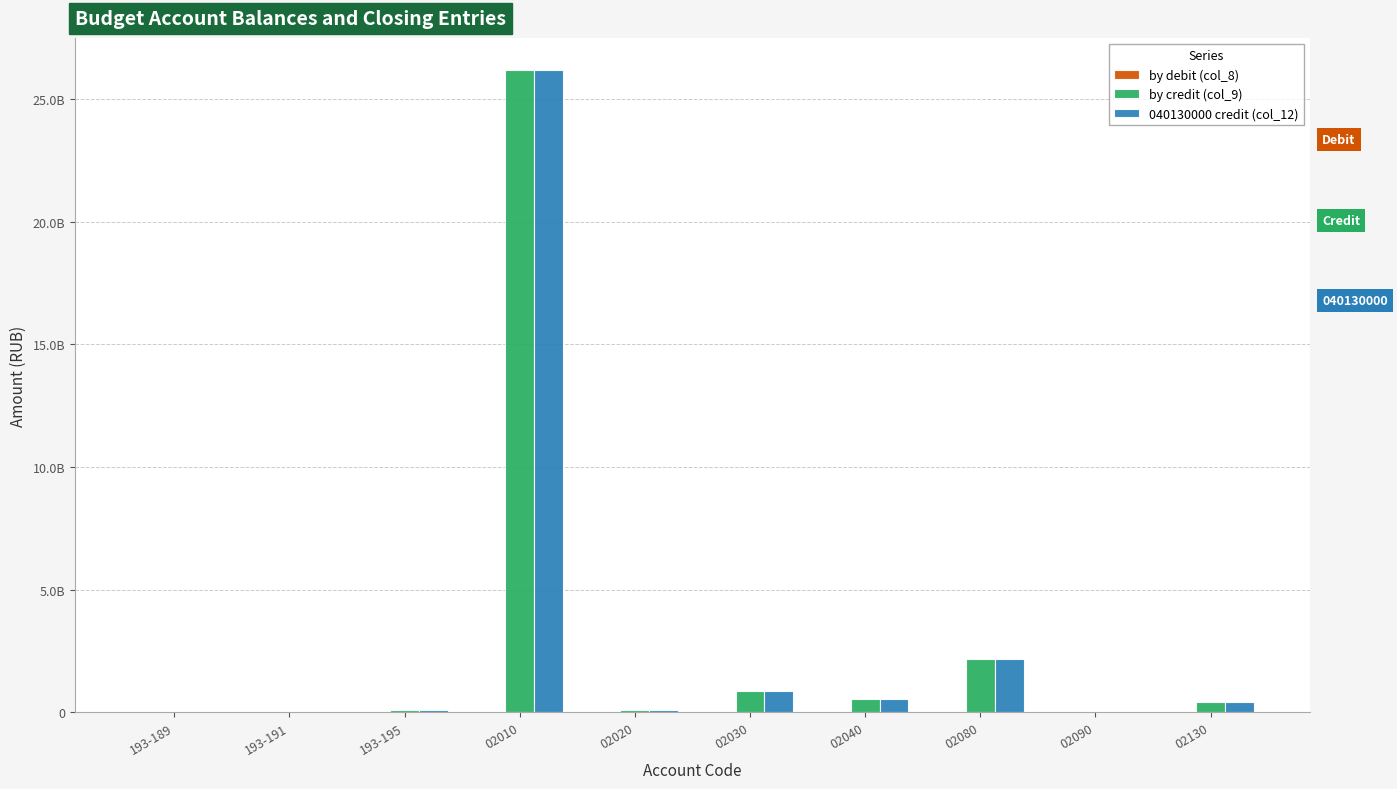

Are the bars grouped side by side (vs. stacked)?

Yes